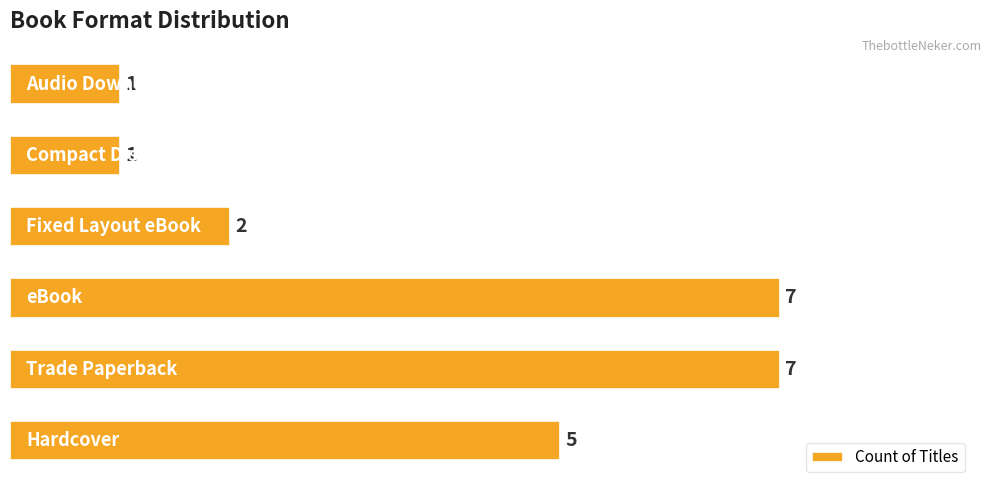

Count the values in the range 1 to 7.

6